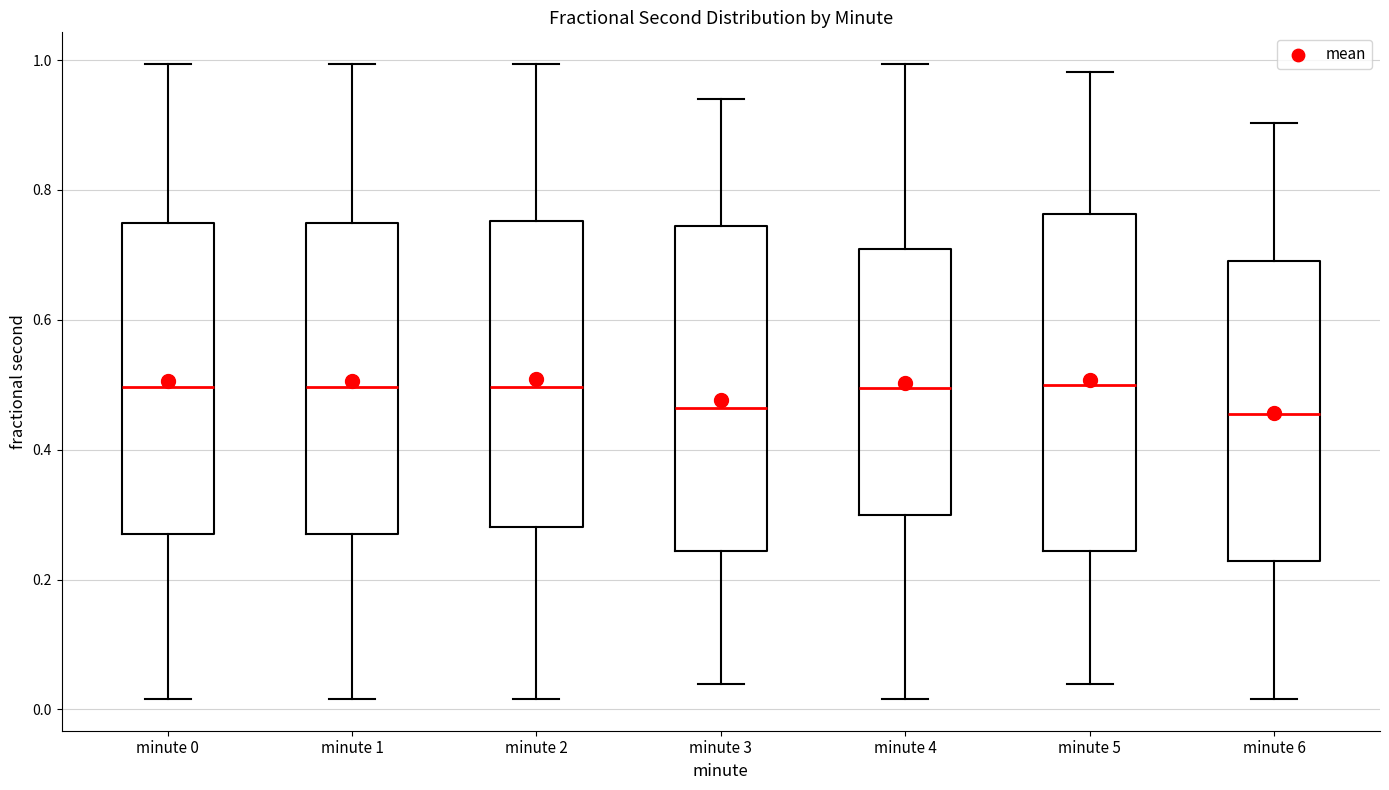

Where is the lower edge of the box for minute 3 on the y-axis? The values are not printed on the chart, so give them approximately, as read against the axis.

0.24